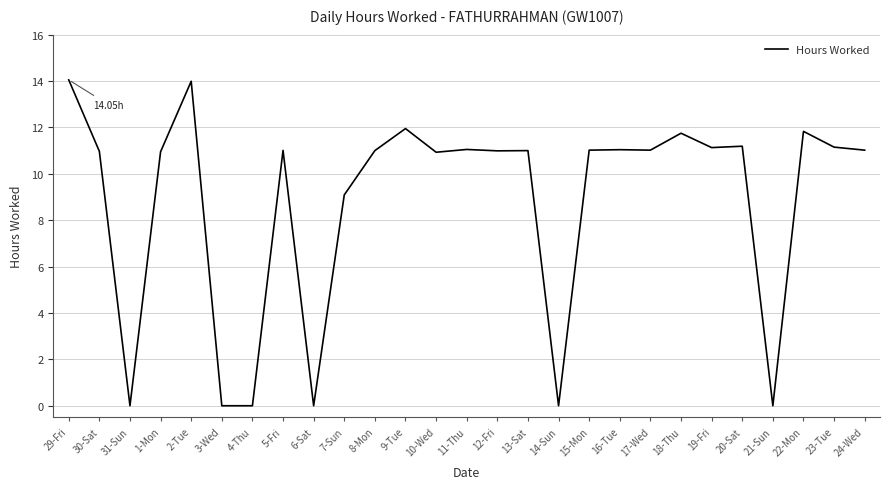

What is the change in value from 16-Tue to 18-Thu?

+0.7